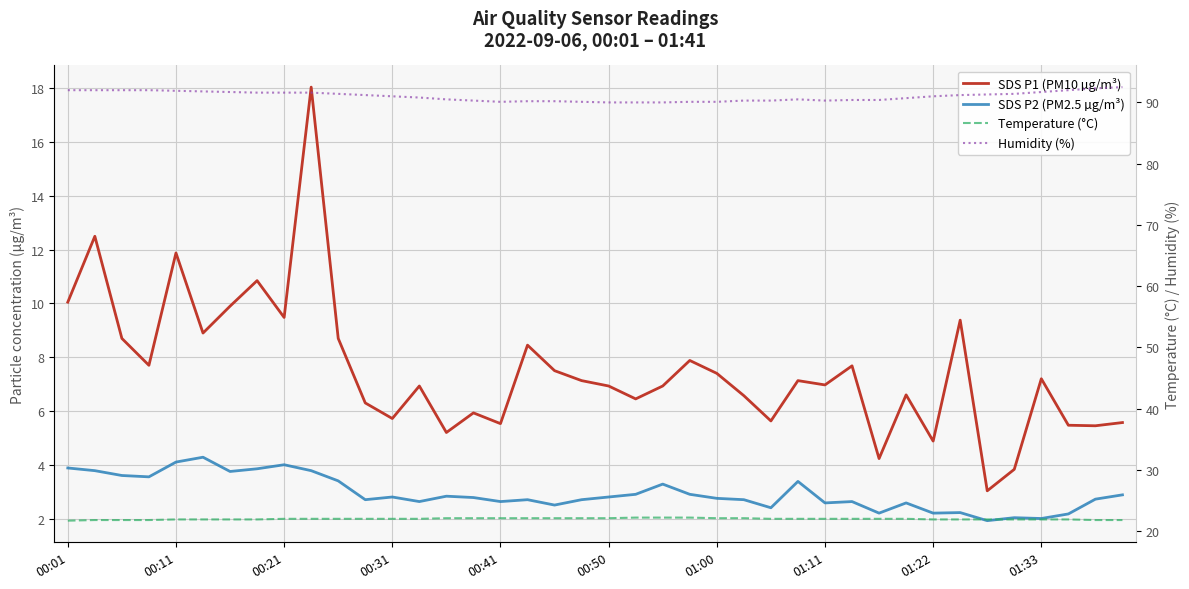

Between 16 and 19, which series saw the biggest shift?

SDS P1 (PM10 µg/m³)